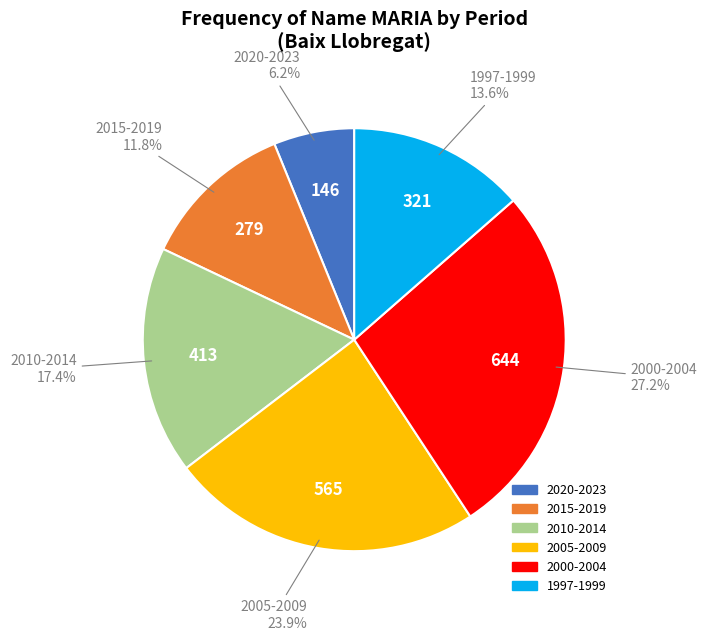

Does any single category account for the majority?

No